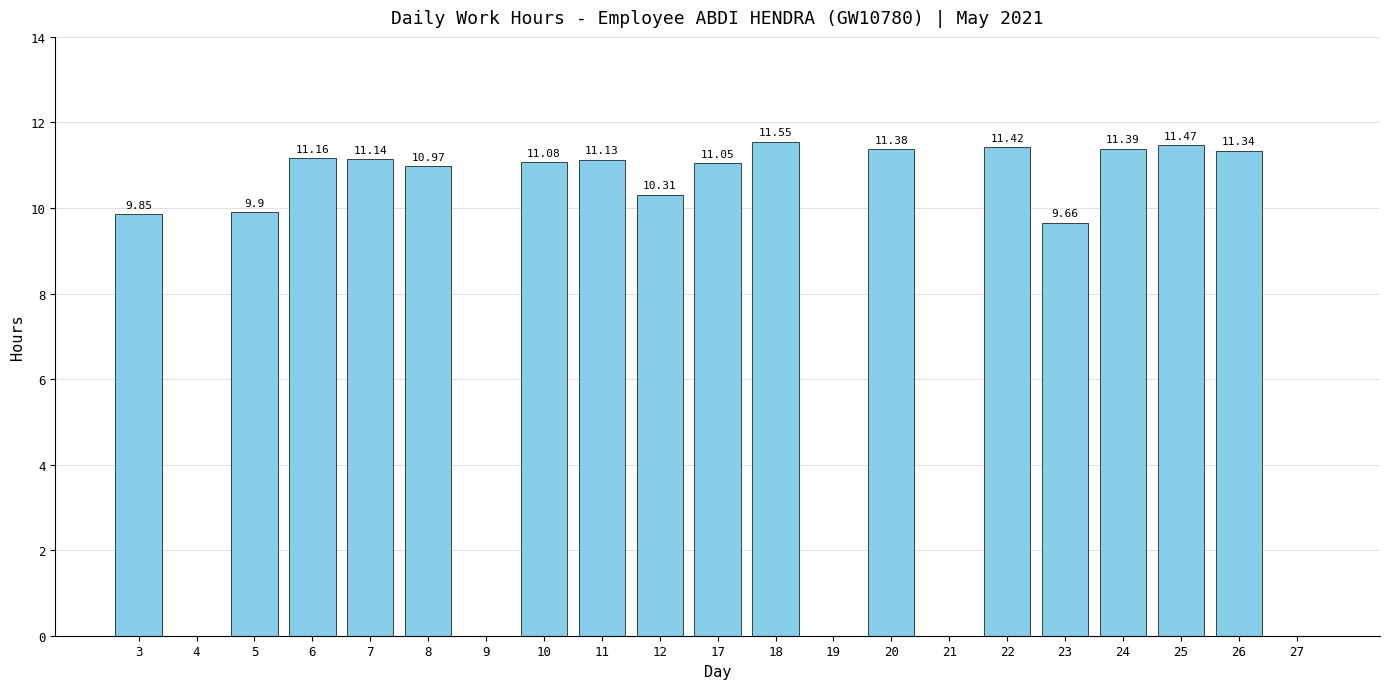

What is the change in value from 7 to 10?

-0.1